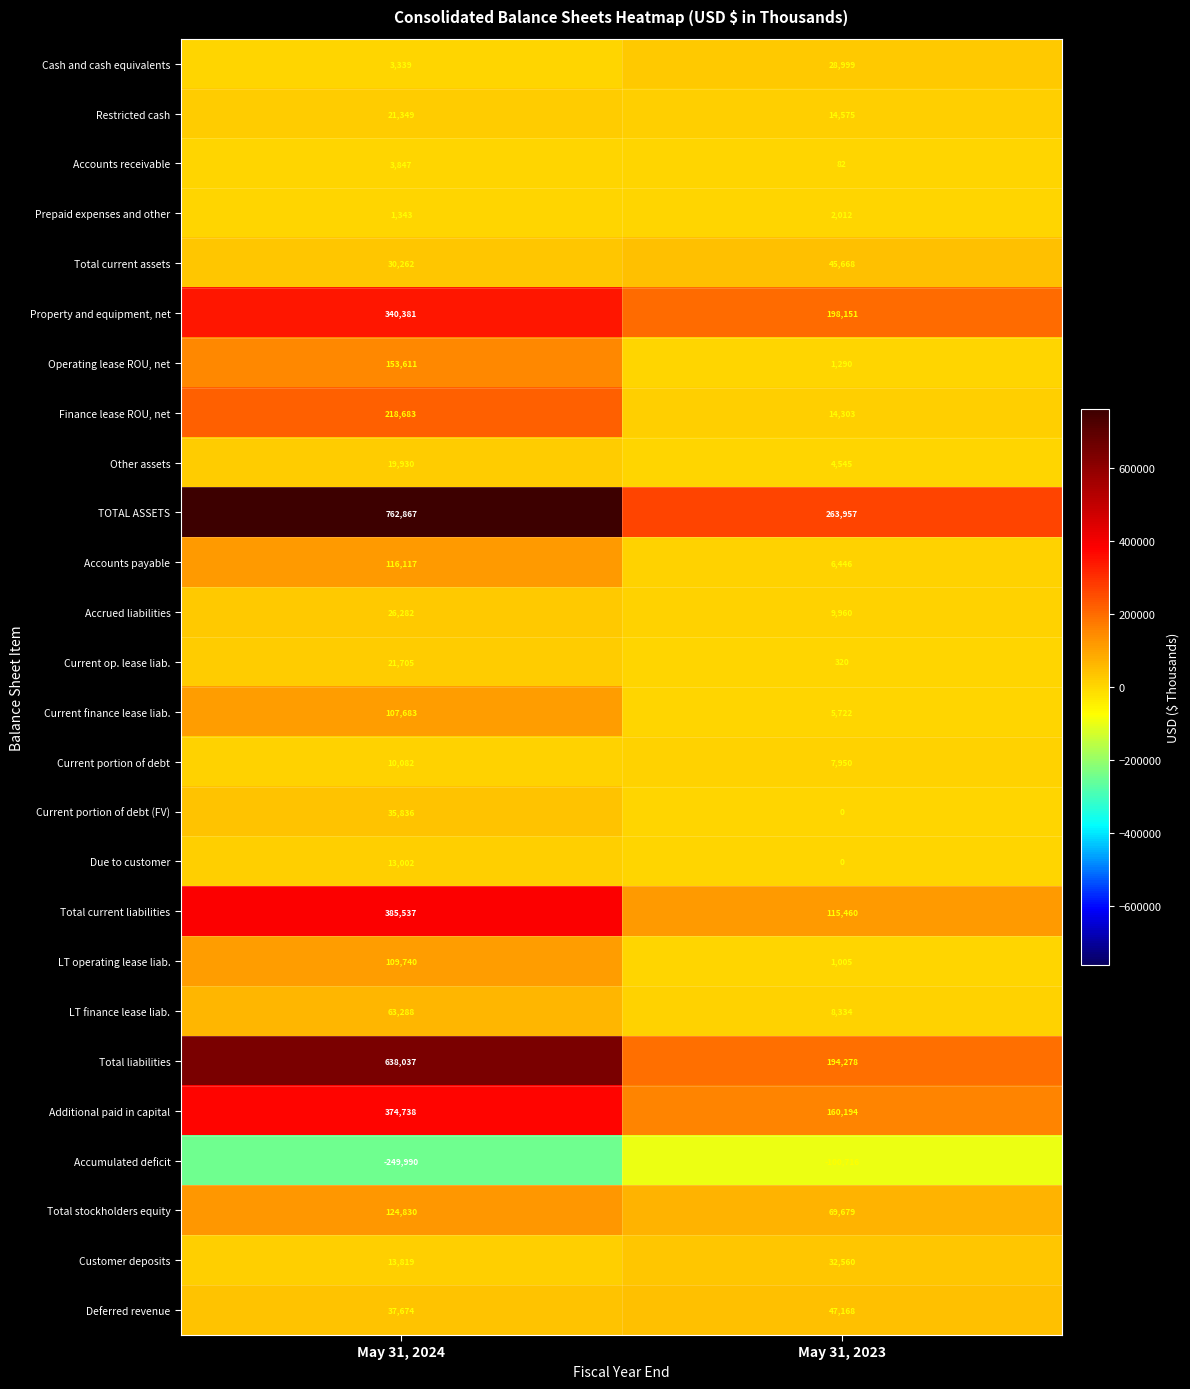

At May 31, 2024, list the series in order from smallest to largest.

Accumulated deficit, Prepaid expenses and other, Cash and cash equivalents, Accounts receivable, Current portion of debt, Due to customer, Customer deposits, Other assets, Restricted cash, Current op. lease liab., Accrued liabilities, Total current assets, Current portion of debt (FV), Deferred revenue, LT finance lease liab., Current finance lease liab., LT operating lease liab., Accounts payable, Total stockholders equity, Operating lease ROU, net, Finance lease ROU, net, Property and equipment, net, Additional paid in capital, Total current liabilities, Total liabilities, TOTAL ASSETS